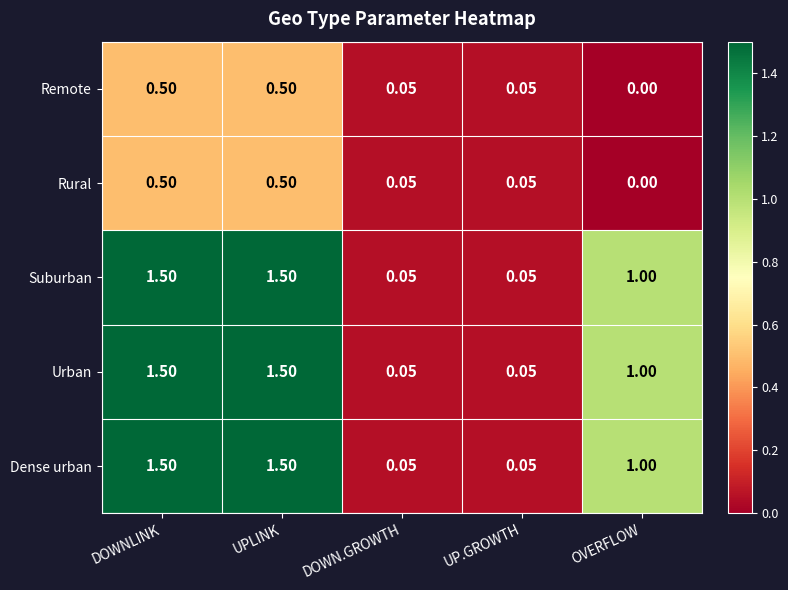

Which category has the lowest value across all series?

OVERFLOW